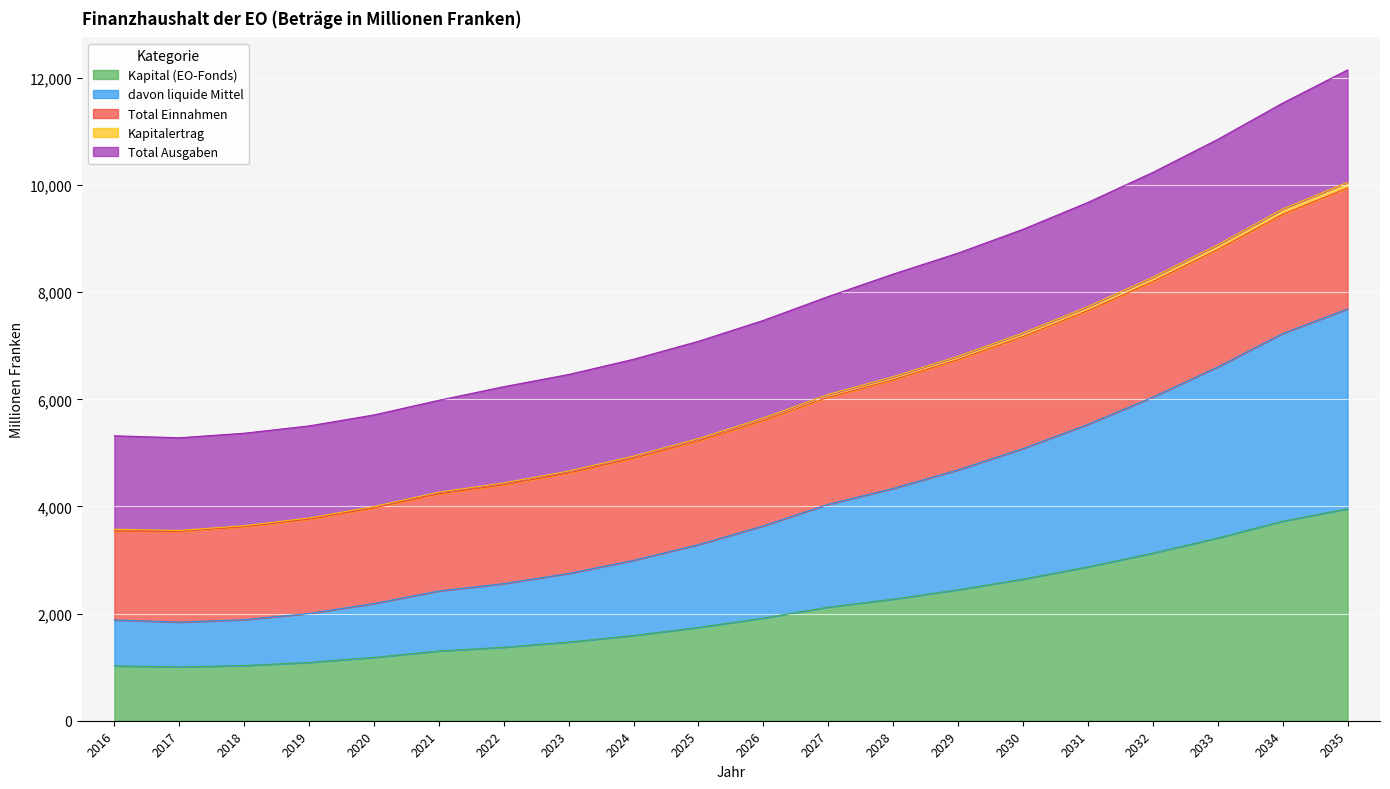

Is it true that Kapital (EO-Fonds) equals 1089 at 2019?

True